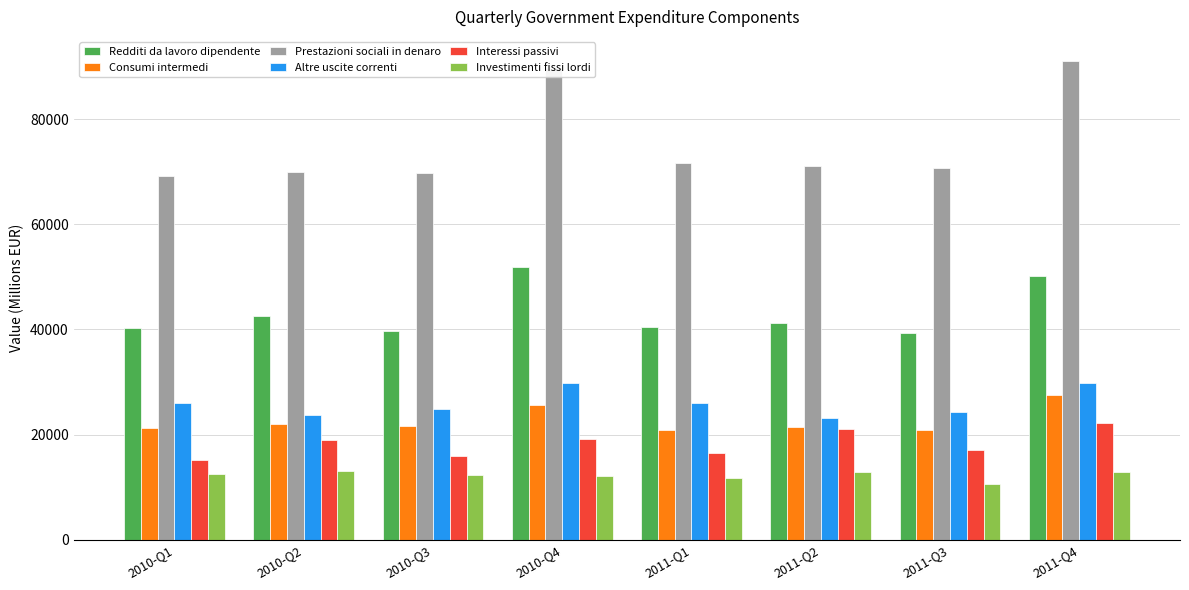

Which series changed the most between 2010-Q4 and 2011-Q2?

Prestazioni sociali in denaro